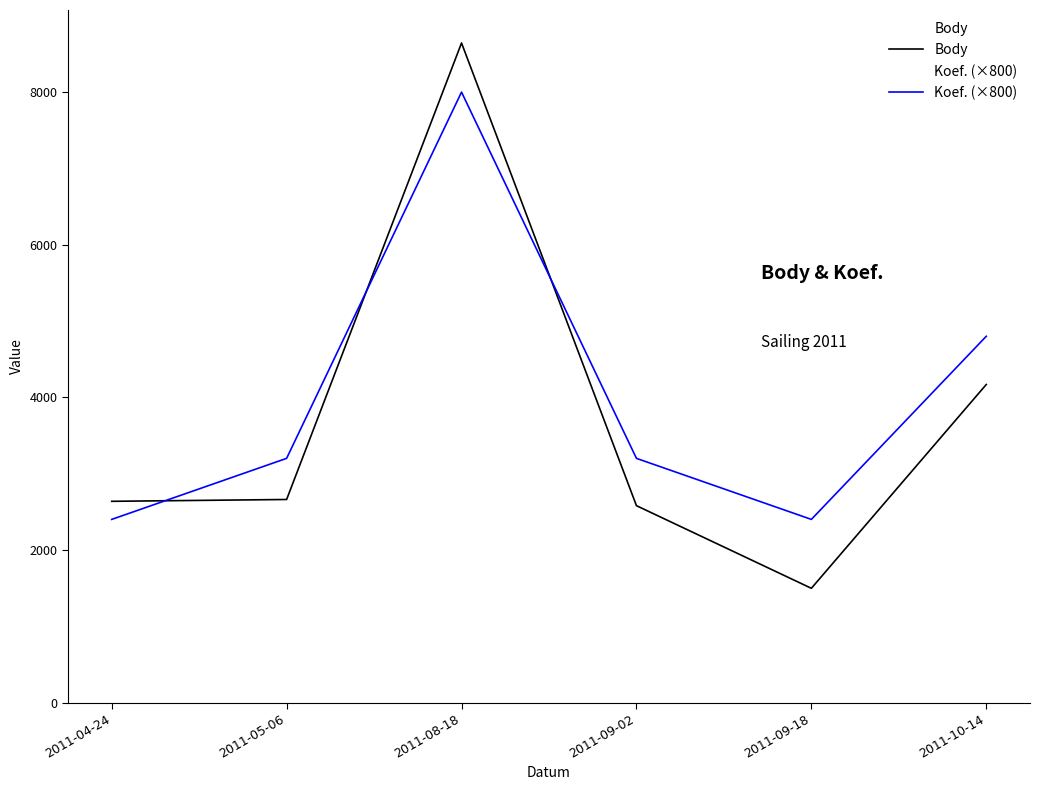

What is the difference between the highest and lowest values at 2011-09-18?

903